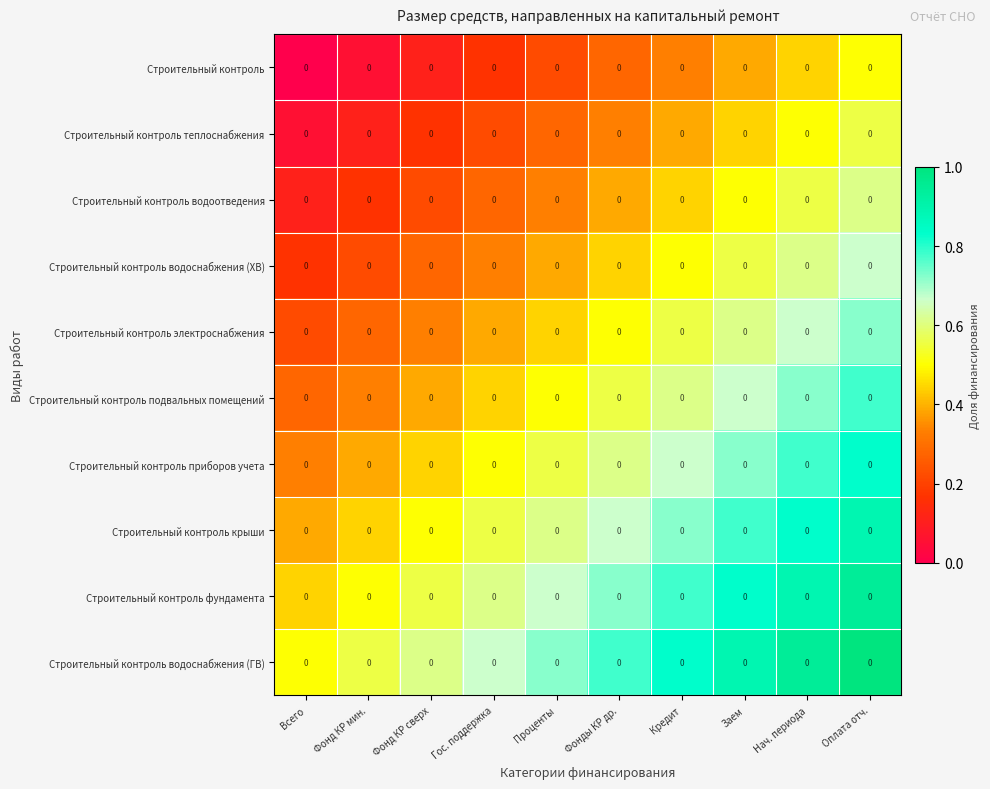

What is the difference between the second highest and minimum values in the Строительный контроль электроснабжения series?

0.4